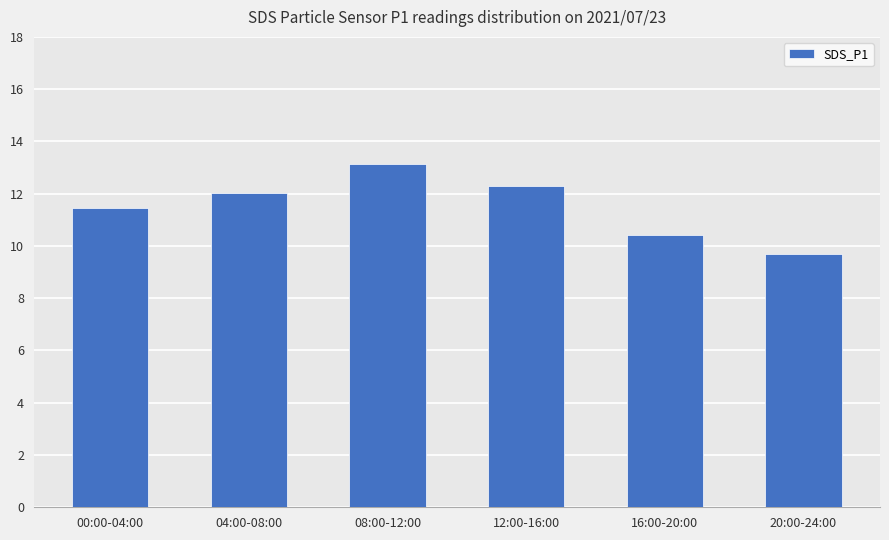

What is the minimum value shown in the chart?

9.7